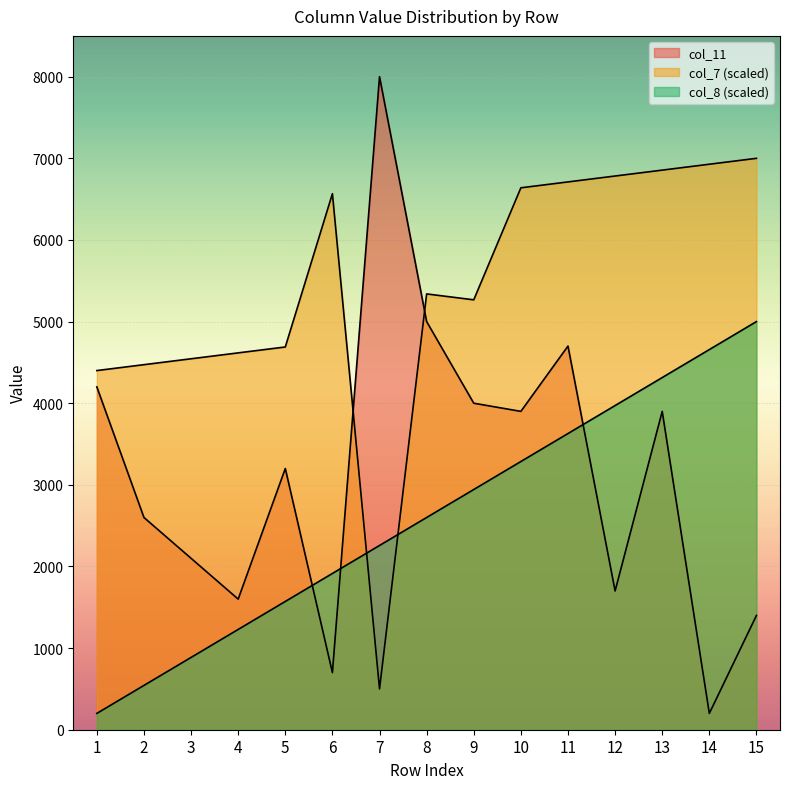

How many lines are shown in the chart?

3